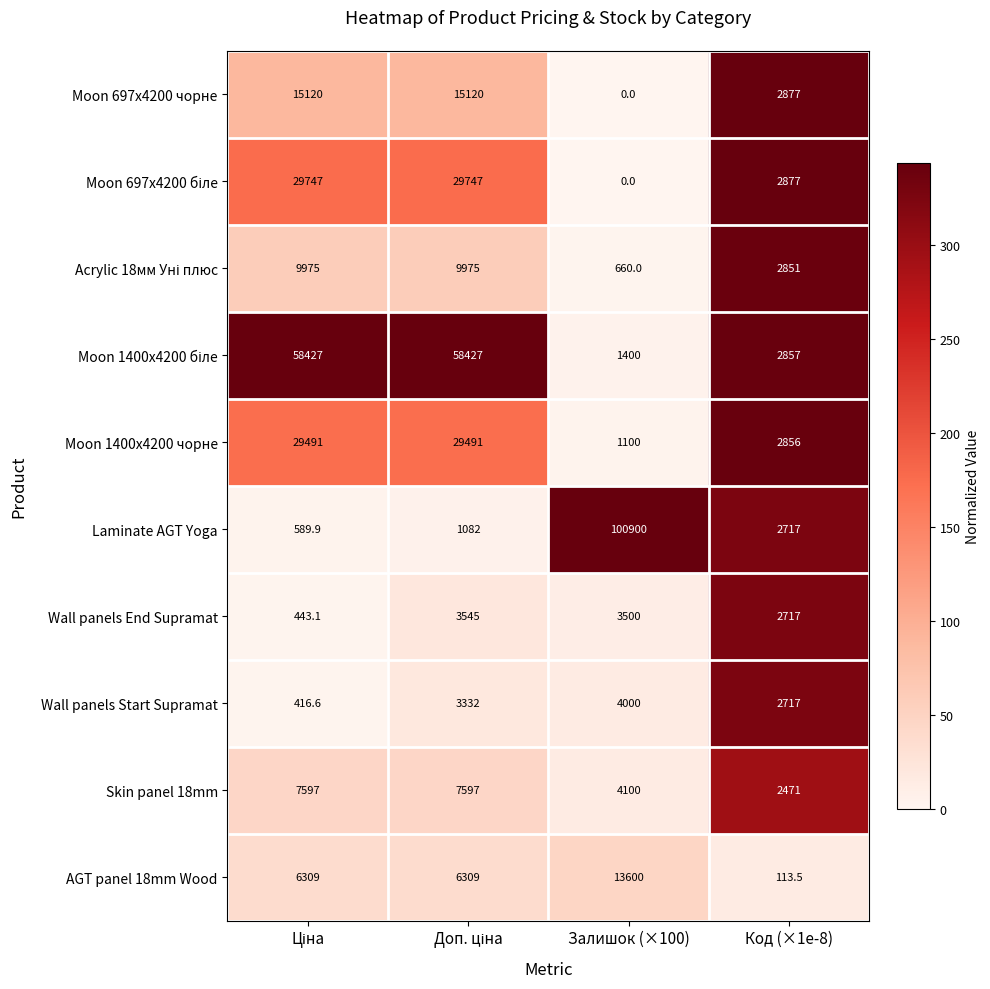

What is the sum of all Wall panels End Supramat values?

10205.1